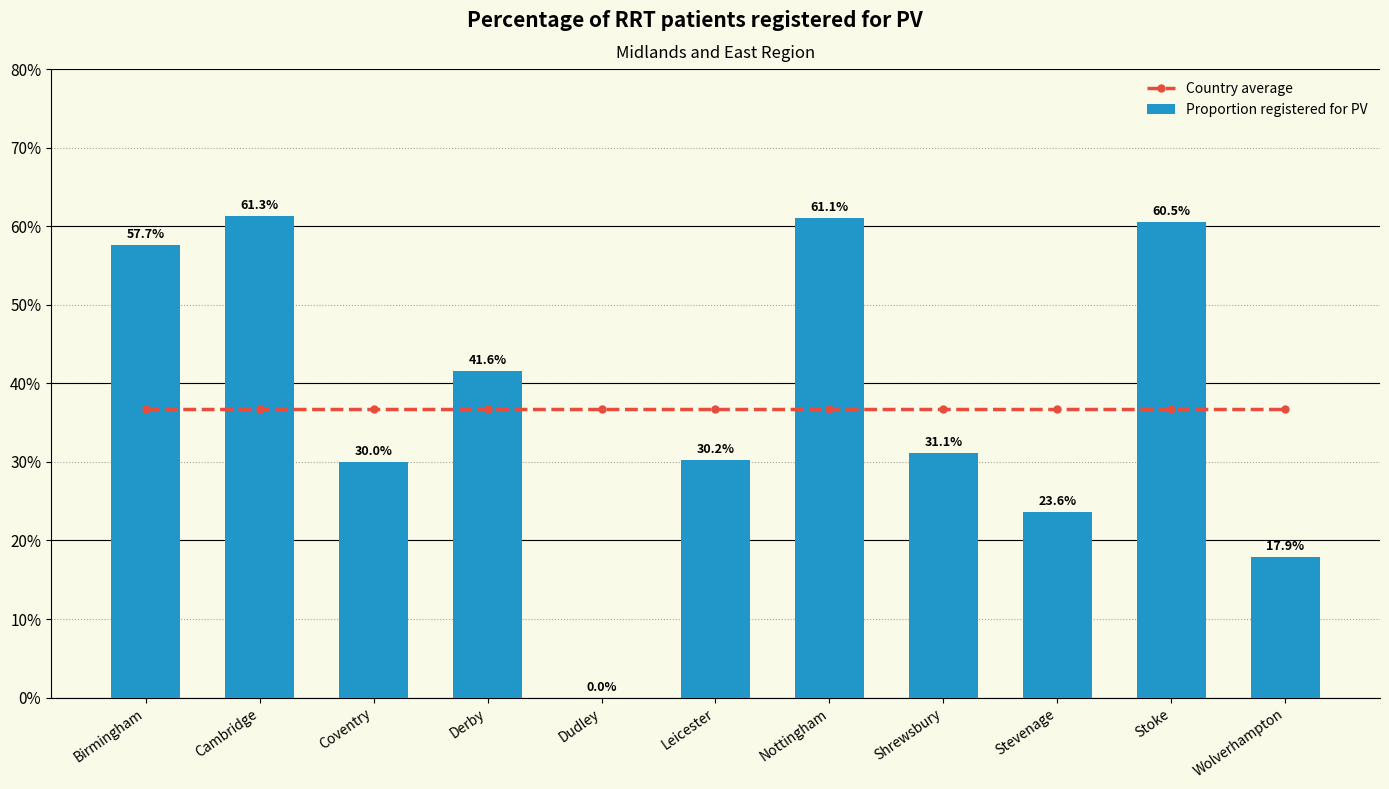

What value does the Proportion registered for PV series have at Derby?

0.4